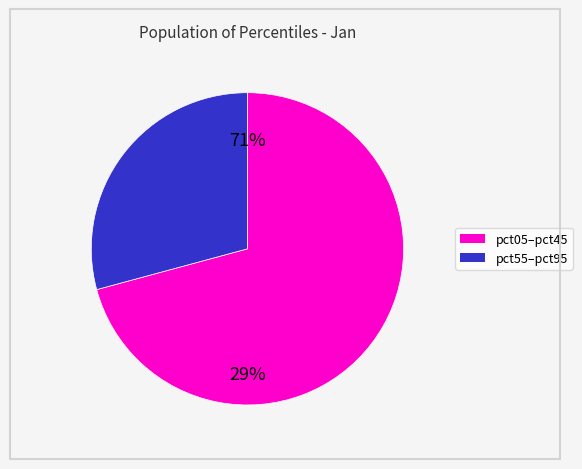

Is there any slice that represents more than half of the pie?

Yes